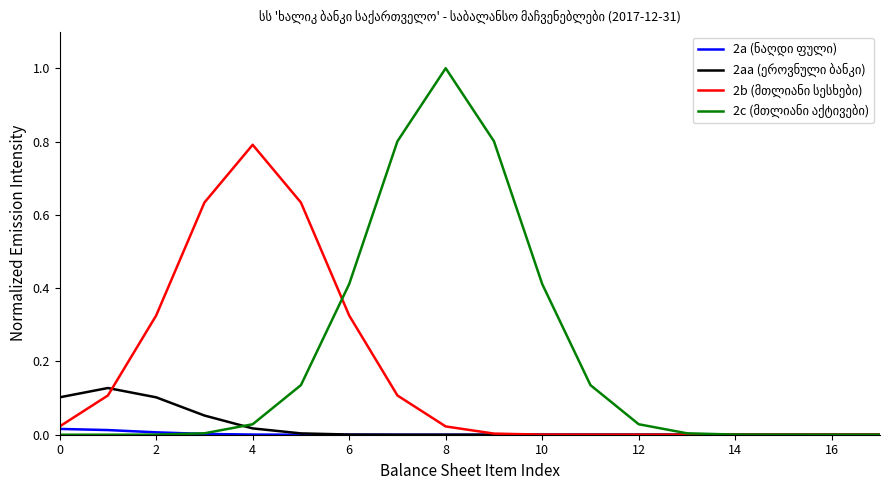

What is the greatest value displayed?

1.0